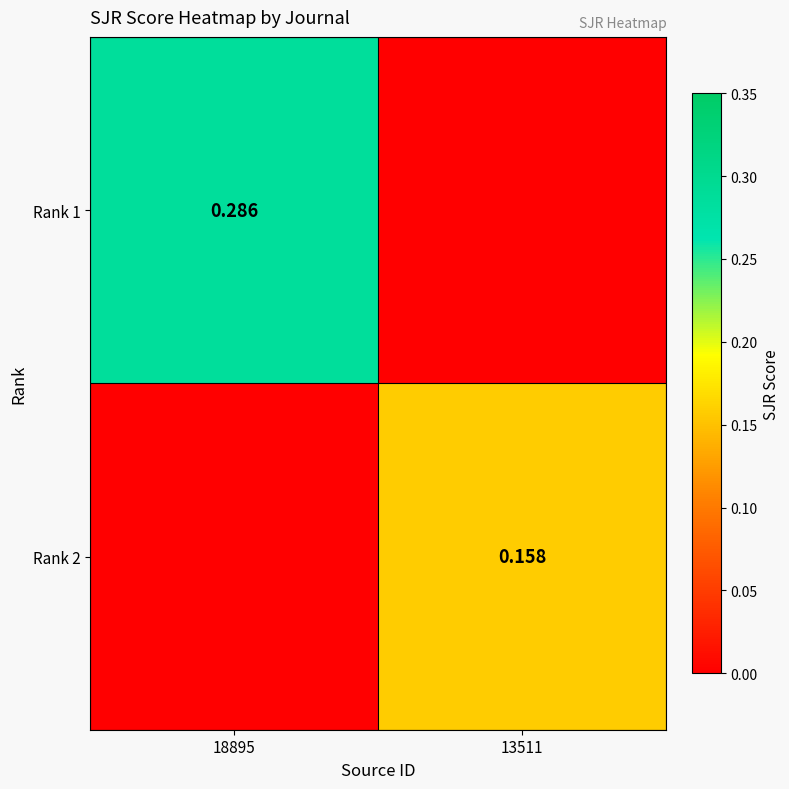

Count the number of categories in the chart.

2